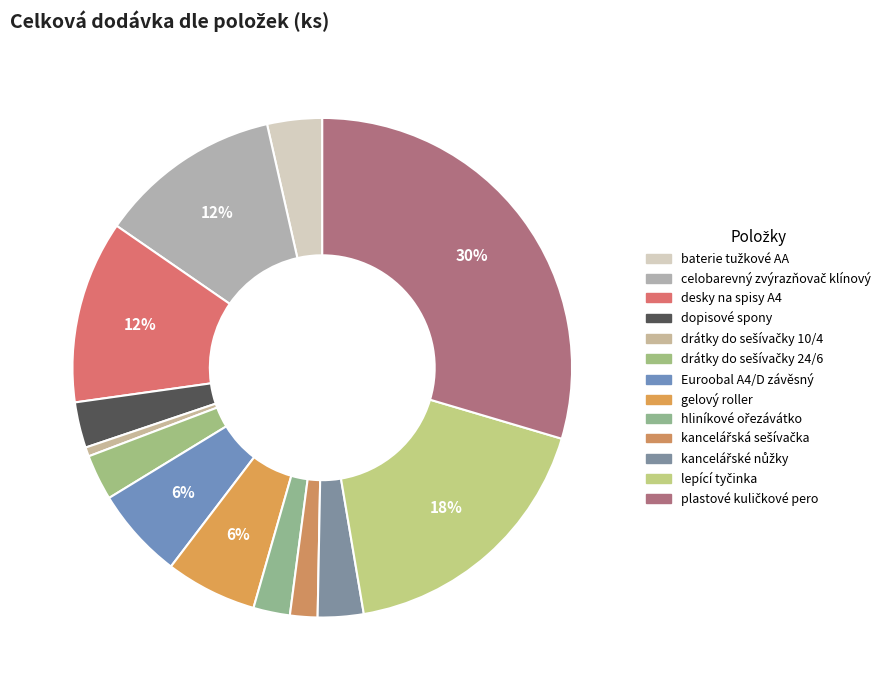

Rank the categories by value from lowest to highest.

drátky do sešívačky 10/4, kancelářská sešívačka, hliníkové ořezávátko, dopisové spony, drátky do sešívačky 24/6, kancelářské nůžky, baterie tužkové AA, Euroobal A4/D závěsný, gelový roller, celobarevný zvýrazňovač klínový, desky na spisy A4, lepící tyčinka, plastové kuličkové pero